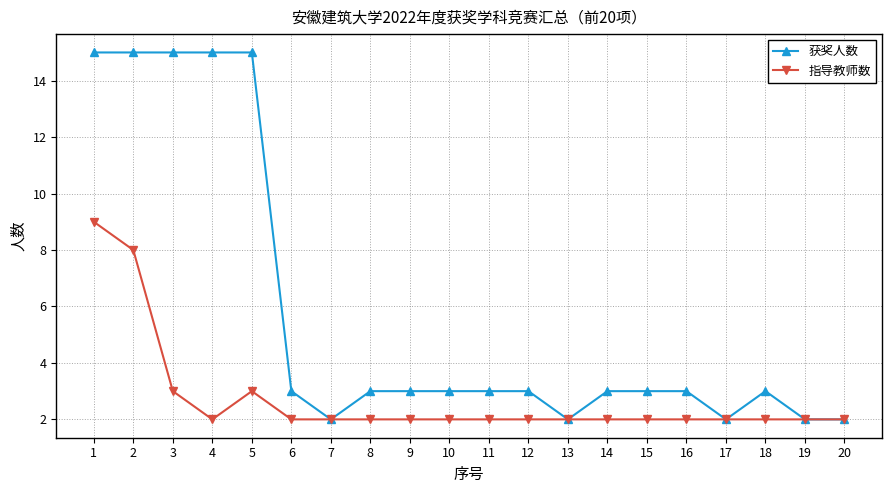

Which series has the largest total across all categories?

获奖人数